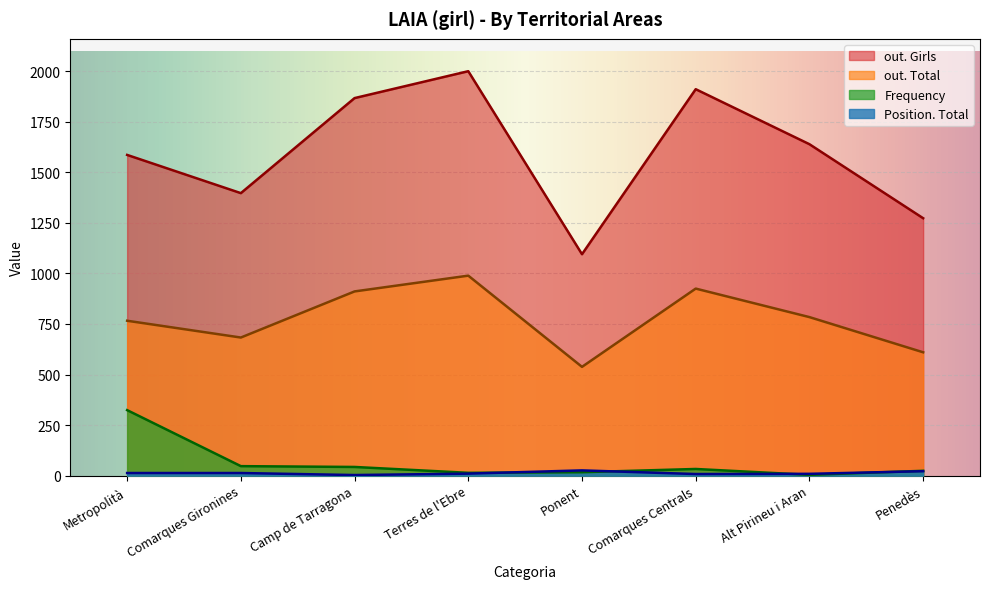

Reading right to left, extract all data points from this chart.

out. Total: 610	784	925	538	989	911	683	766
out. Girls: 1273	1639	1911	1095	2000	1867	1397	1586
Frequency: 24	4	33	17	14	43	47	324
Position. Total: 22	9	8	26	10	3	13	13